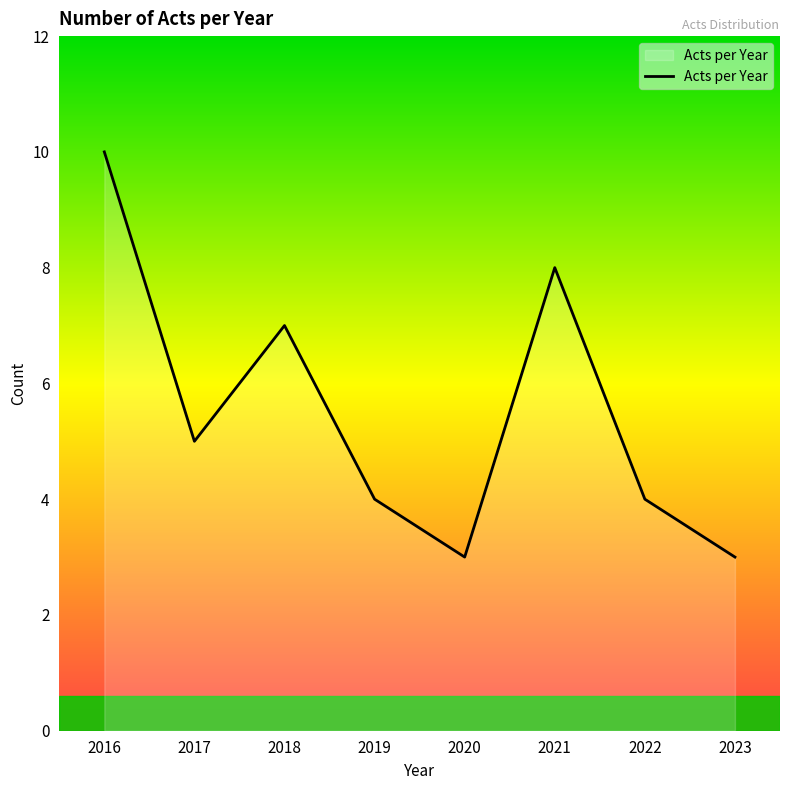

How many interior local peaks (higher than both neighbors) does the data have?

2